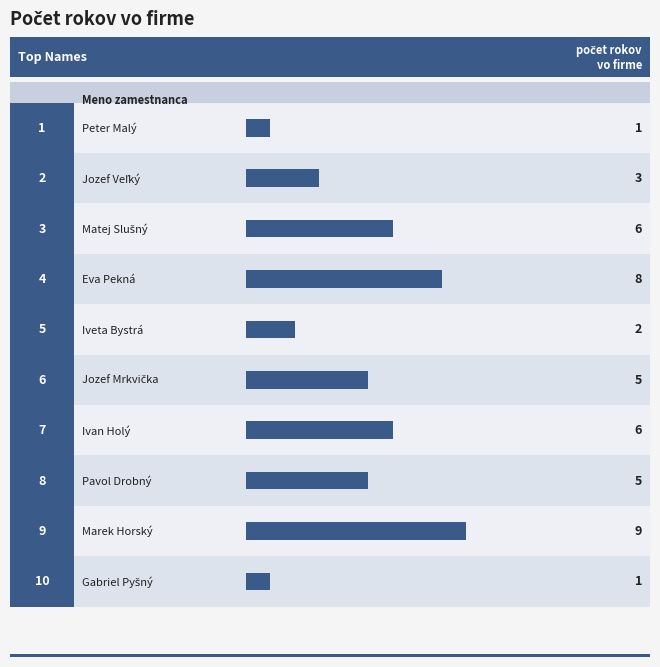

What position from the right is Gabriel Pyšný?

1